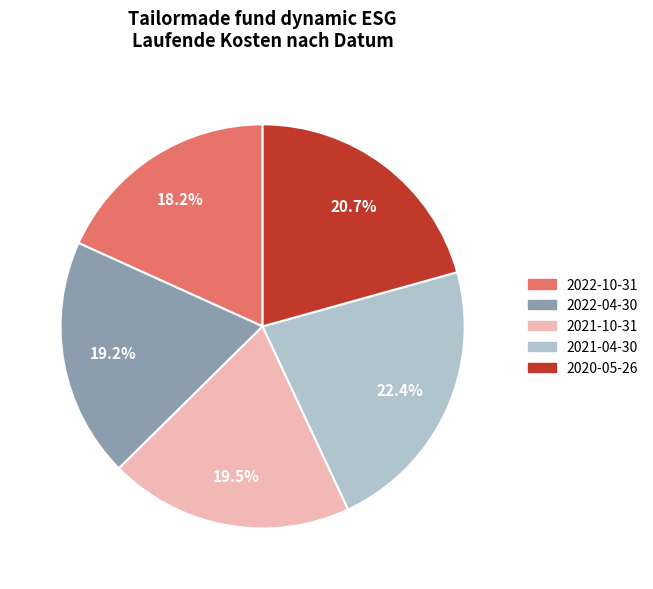

What percentage do 2022-04-30 and 2021-10-31 together represent?

38.7%